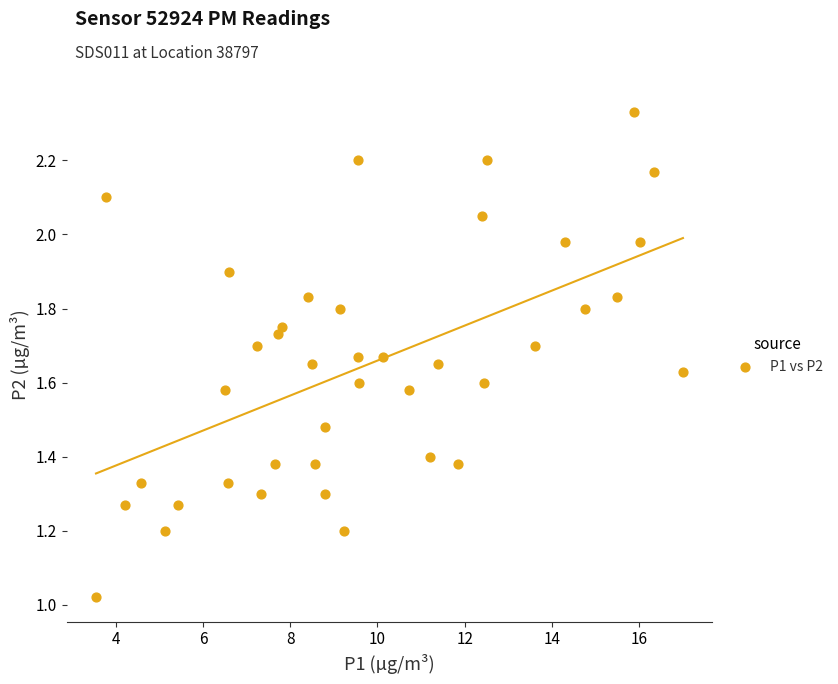

What is the range of X values (max minus min)?

13.4